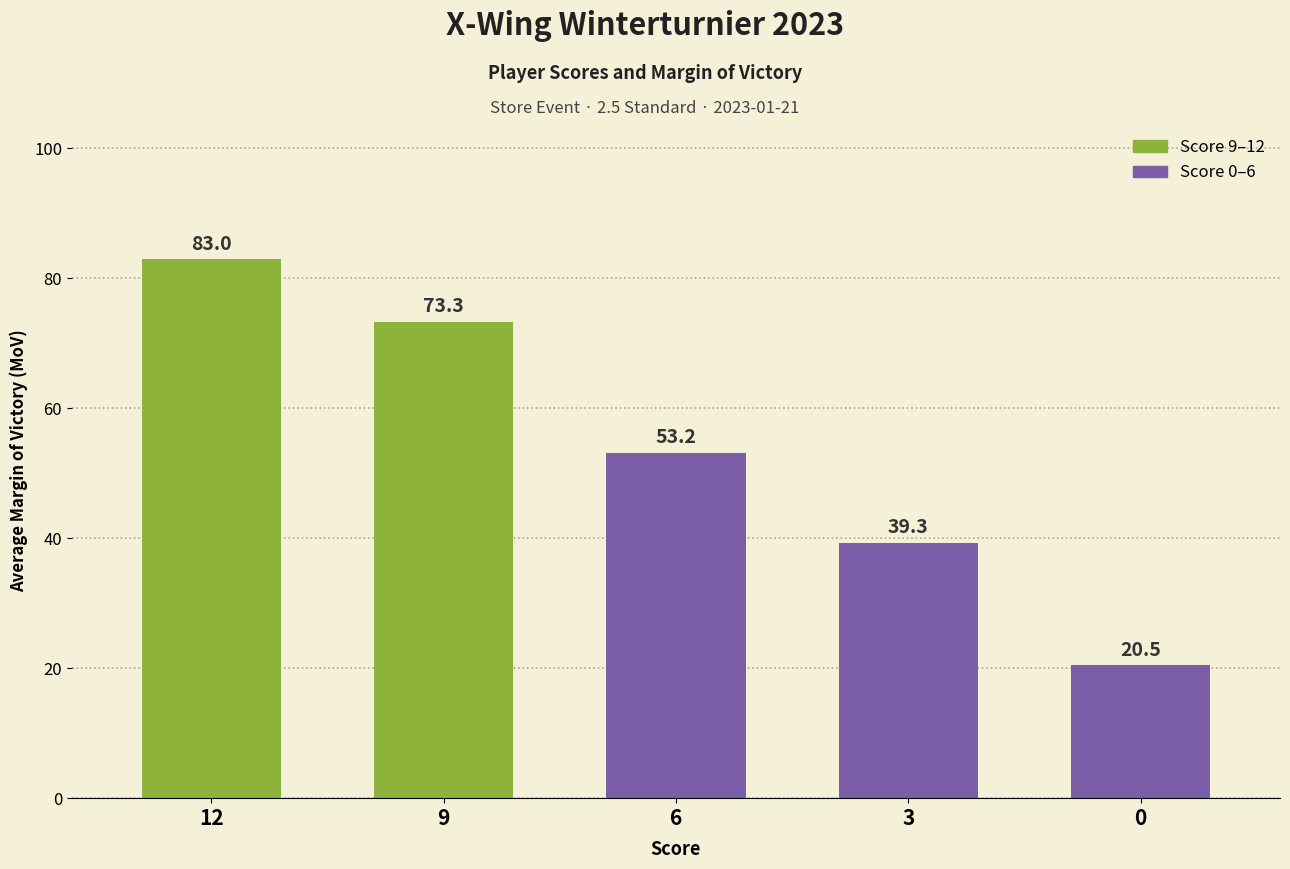

Rank the categories by value from highest to lowest.

12, 9, 6, 3, 0